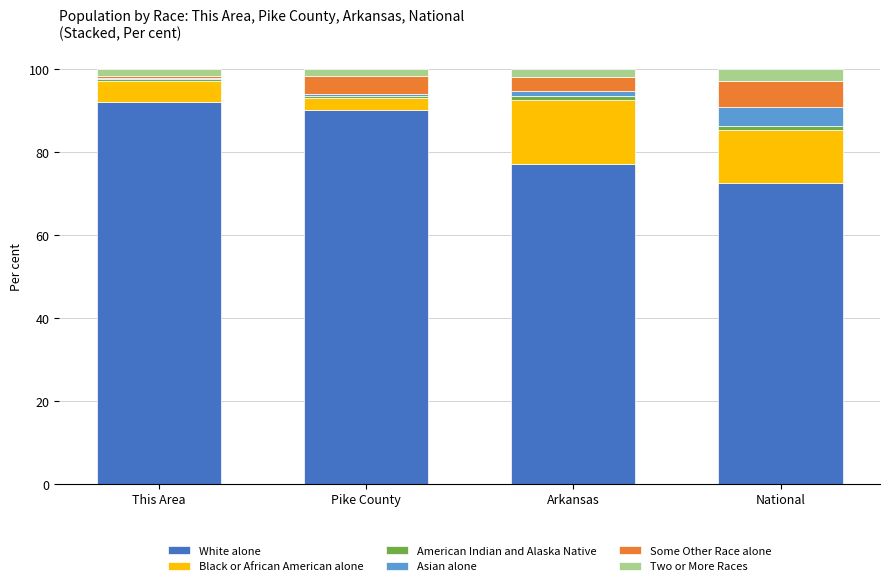

The White alone series shows 156.7 at This Area. True or false?

False